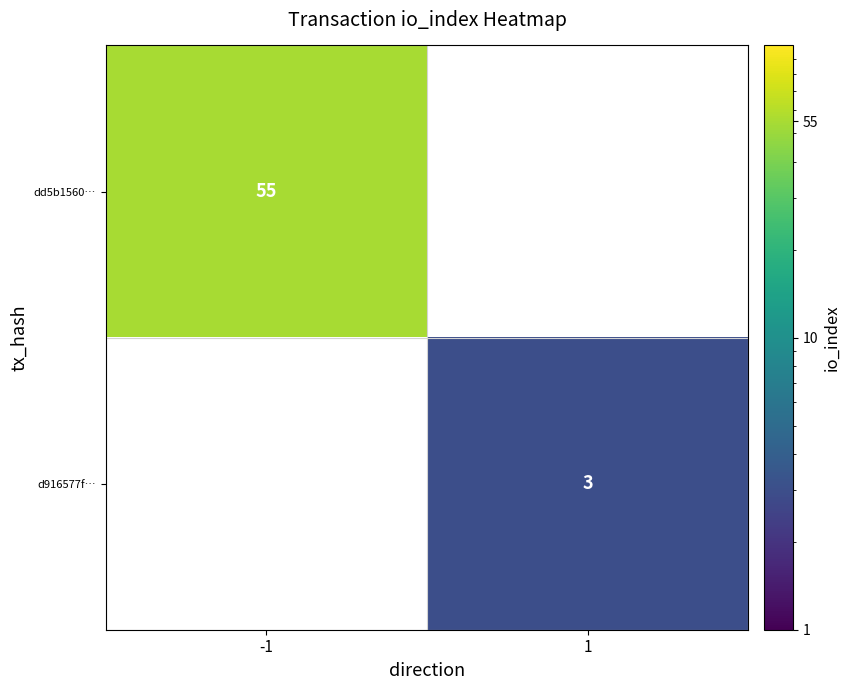

Is it true that d916577f… equals 1 at 1?

False